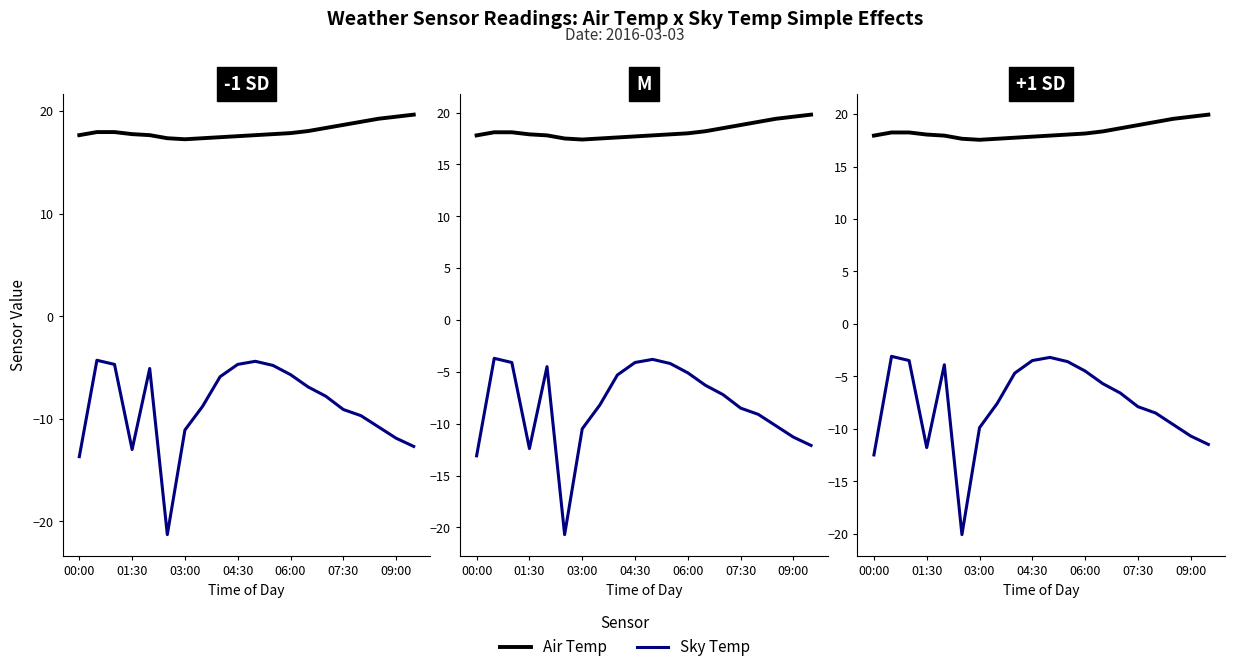

Rank the series by their maximum value, from lowest to highest.

Sky Temp, Air Temp